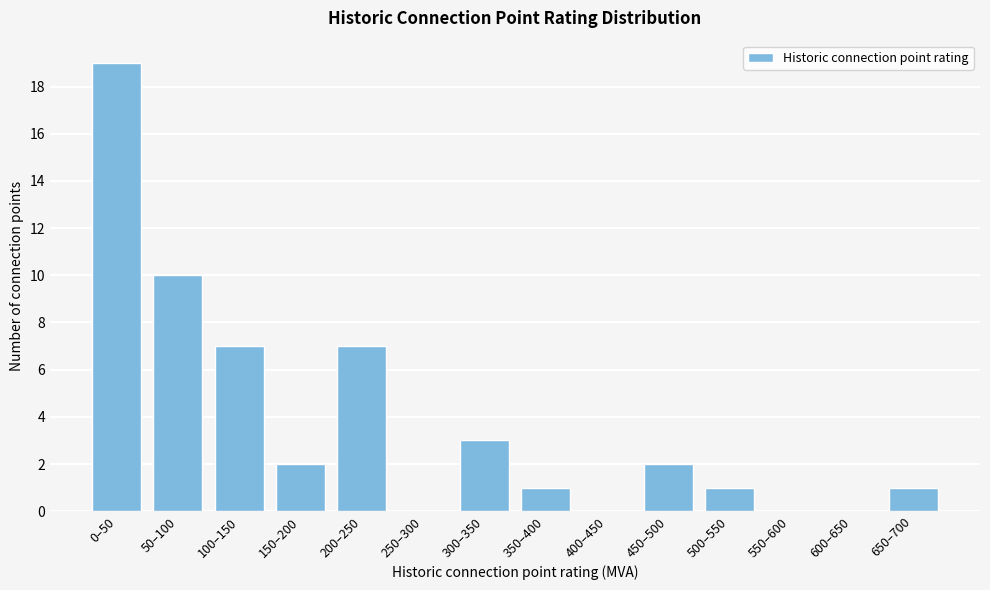

Reading left to right, extract all data points from this chart.

0–50=19	50–100=10	100–150=7	150–200=2	200–250=7	250–300=0	300–350=3	350–400=1	400–450=0	450–500=2	500–550=1	550–600=0	600–650=0	650–700=1